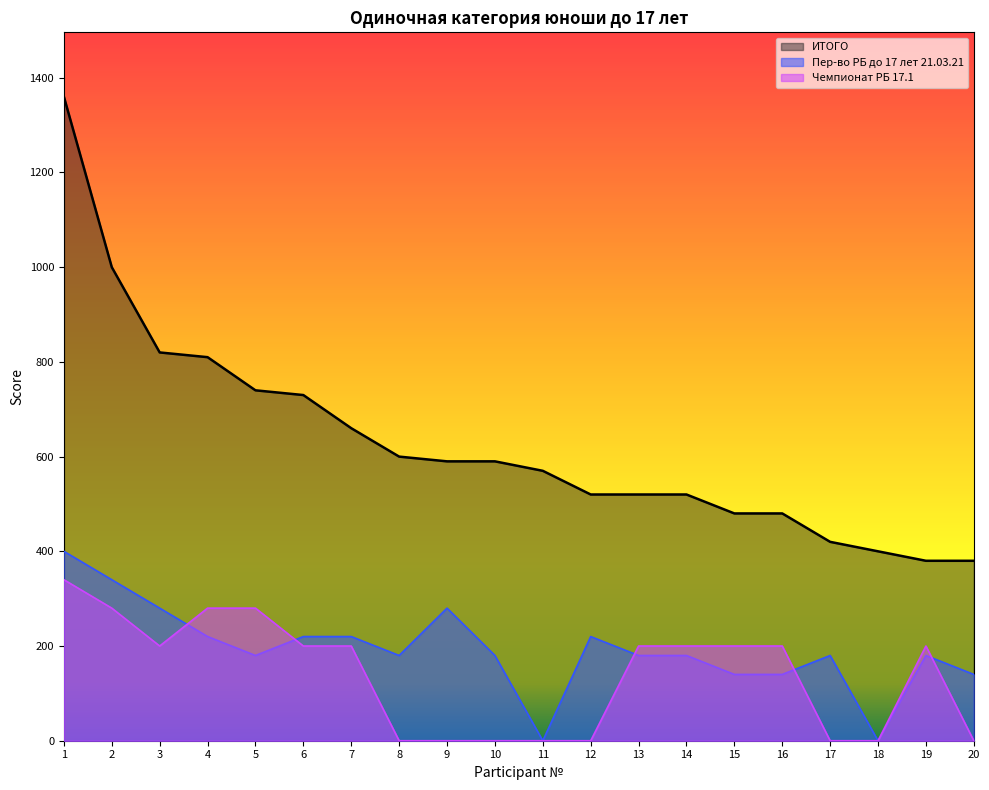

What is the average value of the Чемпионат РБ 17.1 series?

139